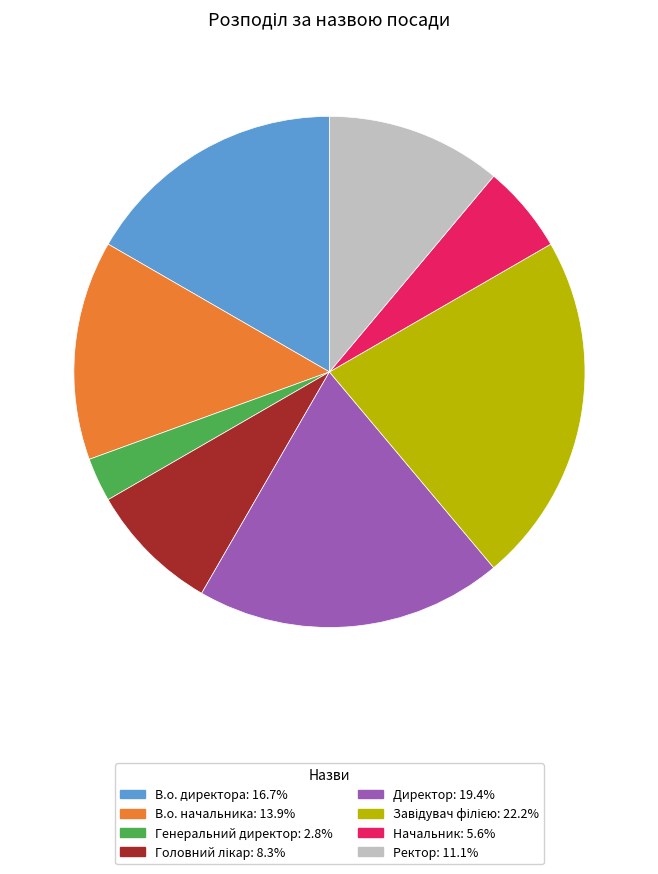

Which category has the smallest portion of the pie?

Генеральний директор